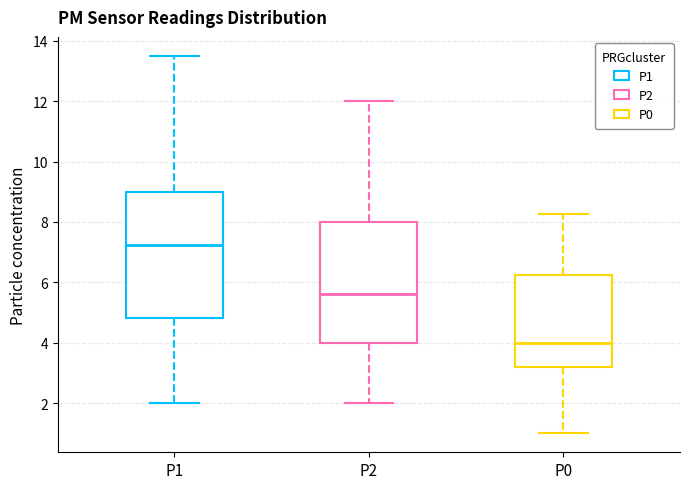

Which box's median line is the highest?

P1